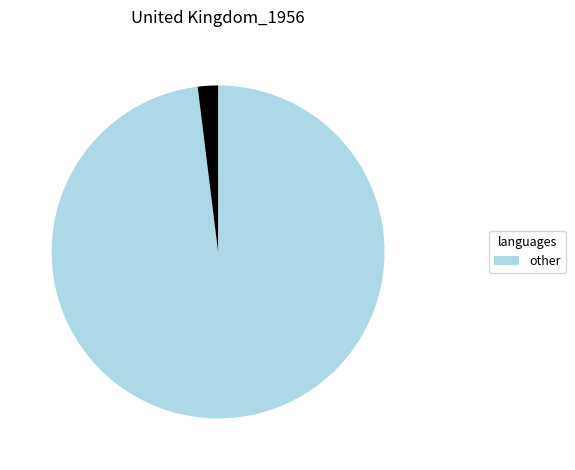

Is there a majority slice in this chart?

Yes